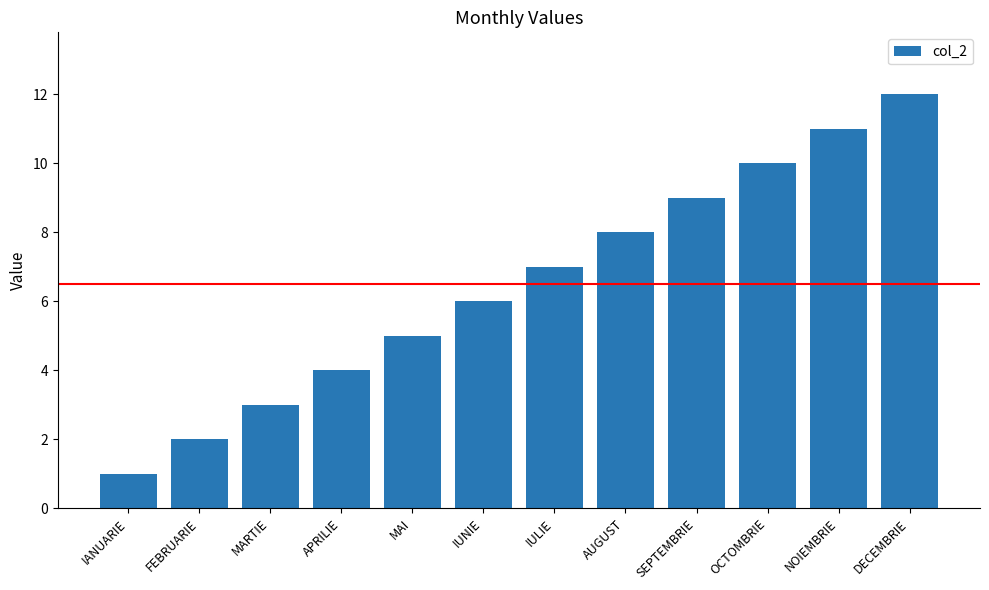

What is the difference between the second highest and second lowest values?

9